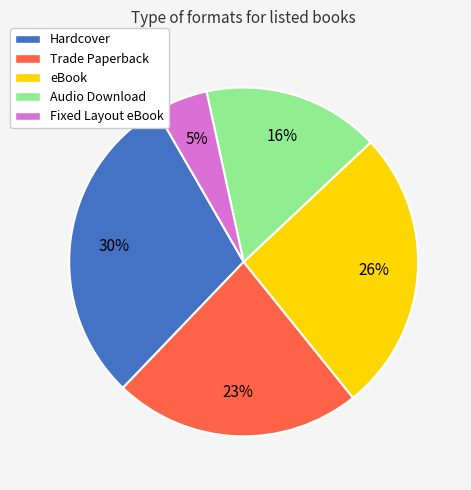

The Hardcover slice represents 37% of the pie. True or false?

False